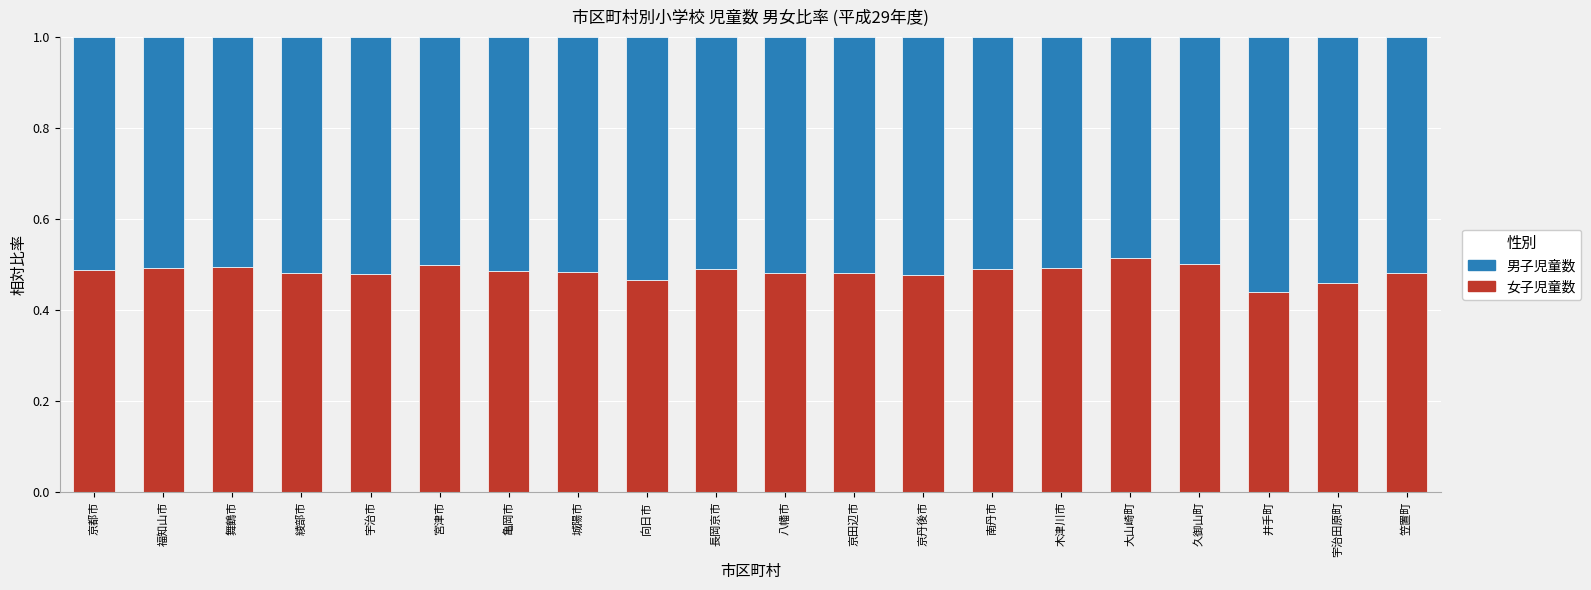

What is the sum of all 女子児童数 values?

9.7